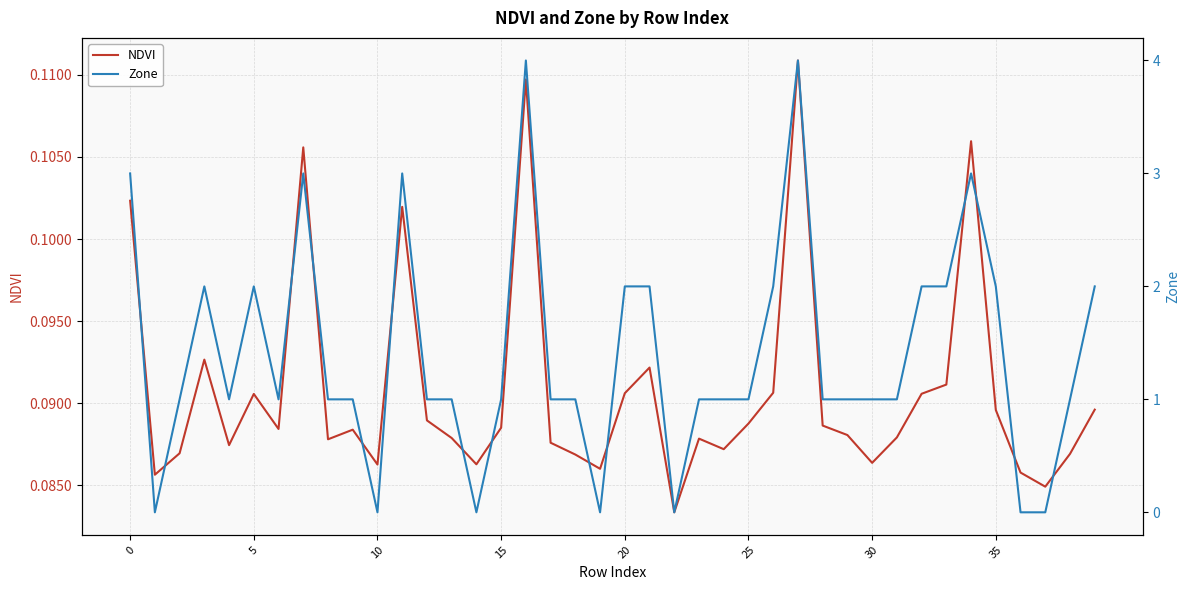

Count the number of data series in this chart.

2